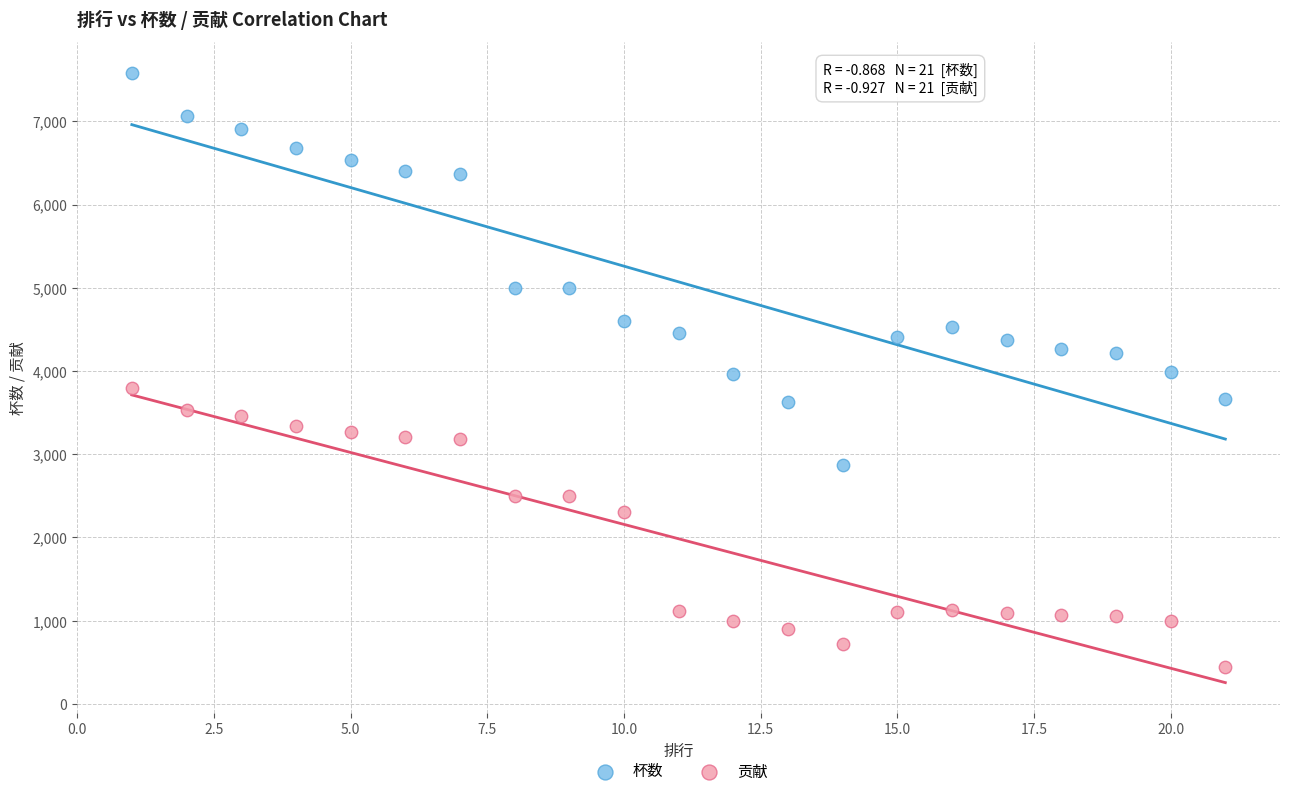

What are all the series names shown in the legend?

杯数, 贡献